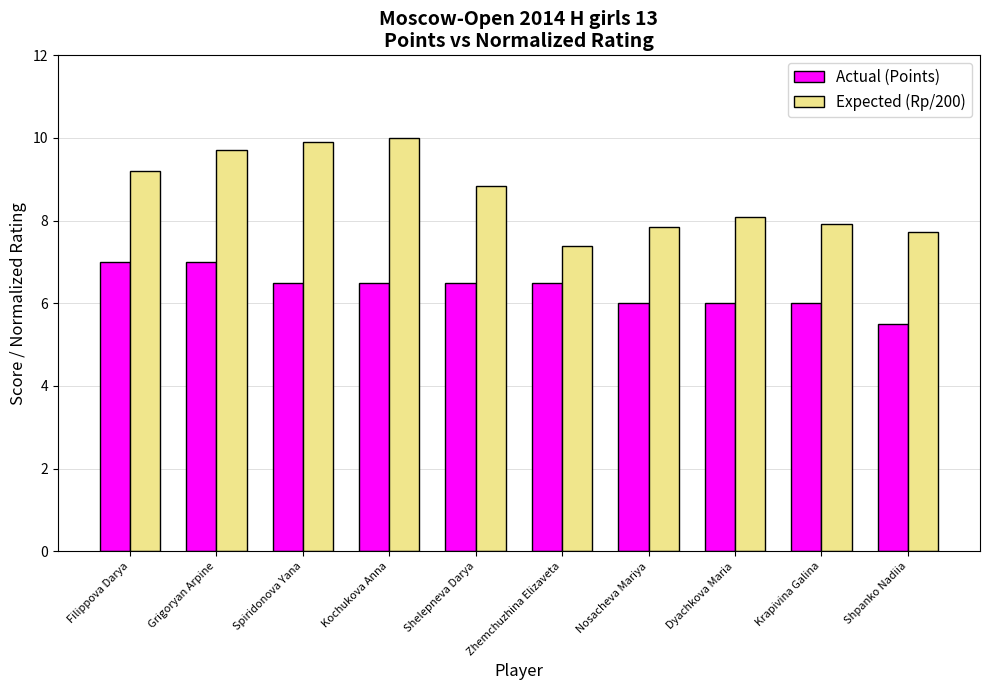

What is the total value across all series at Filippova Darya?

16.2